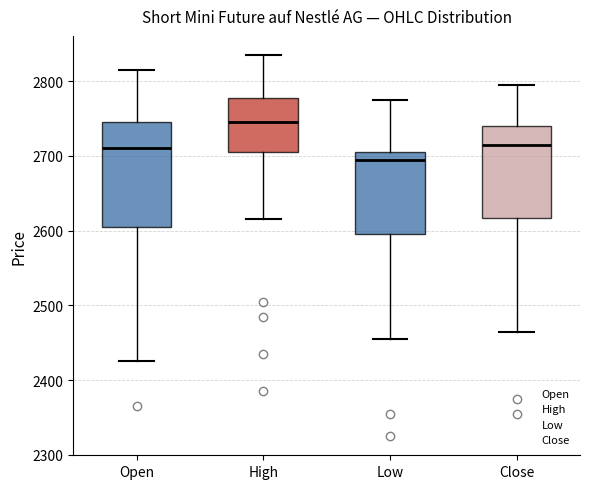

Reading left to right, transcribe this box plot: for each box, give where its median line is, the range the box spans, and where its two whiskers end, as read against the y-axis. The values are not printed on the chart, so give them approximately, as read against the axis.

Open: median 2710, box 2610 to 2750, whiskers 2430 to 2820
High: median 2750, box 2710 to 2780, whiskers 2620 to 2840
Low: median 2700, box 2600 to 2710, whiskers 2460 to 2780
Close: median 2720, box 2620 to 2740, whiskers 2470 to 2800